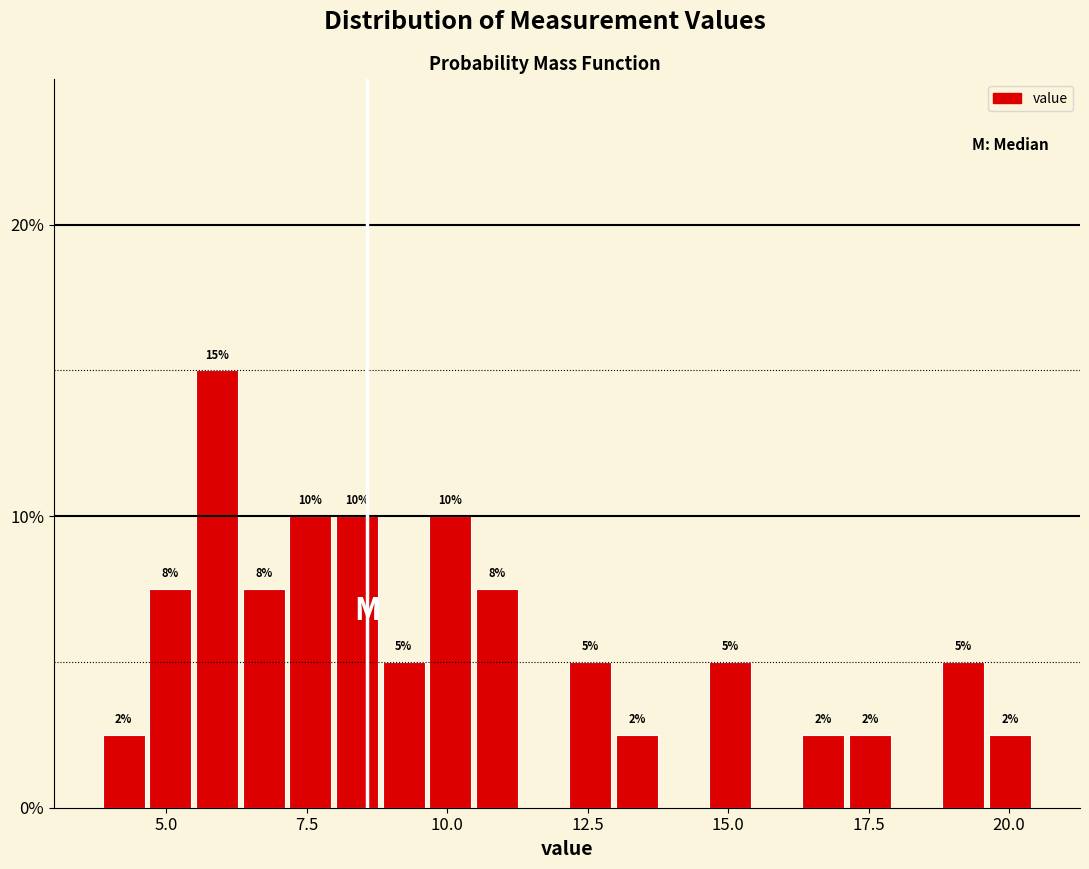

Read against the x-axis, roughly where is the centre of the tallest bar?

6.0